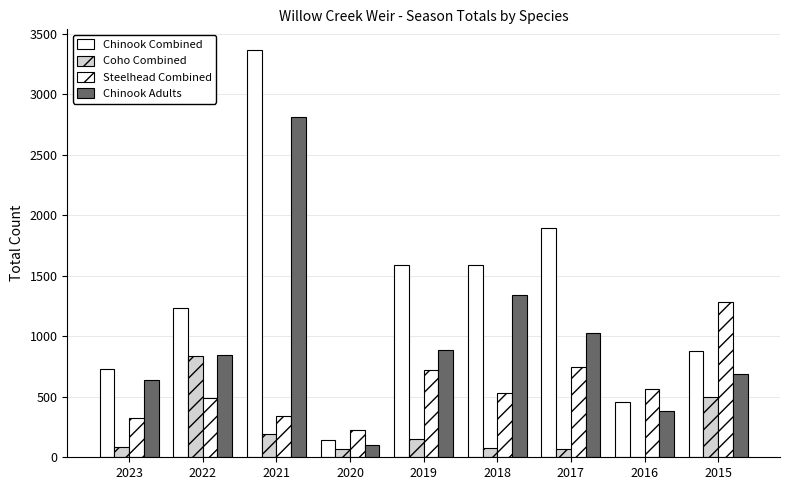

What value does the Steelhead Combined series have at 2020?

225